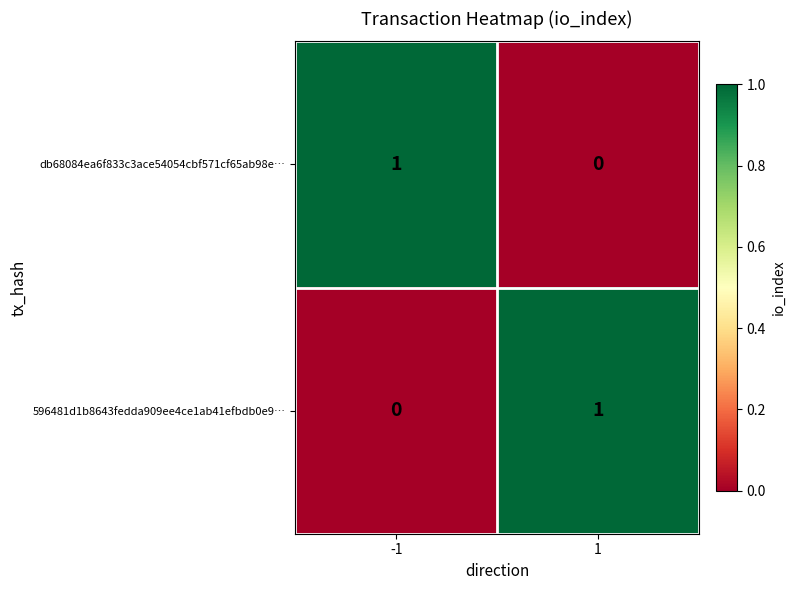

Reading left to right, extract all data points from this chart.

db68084ea6f833c3ace54054cbf571cf65ab98e…: -1=1	1=0
596481d1b8643fedda909ee4ce1ab41efbdb0e9…: -1=0	1=1